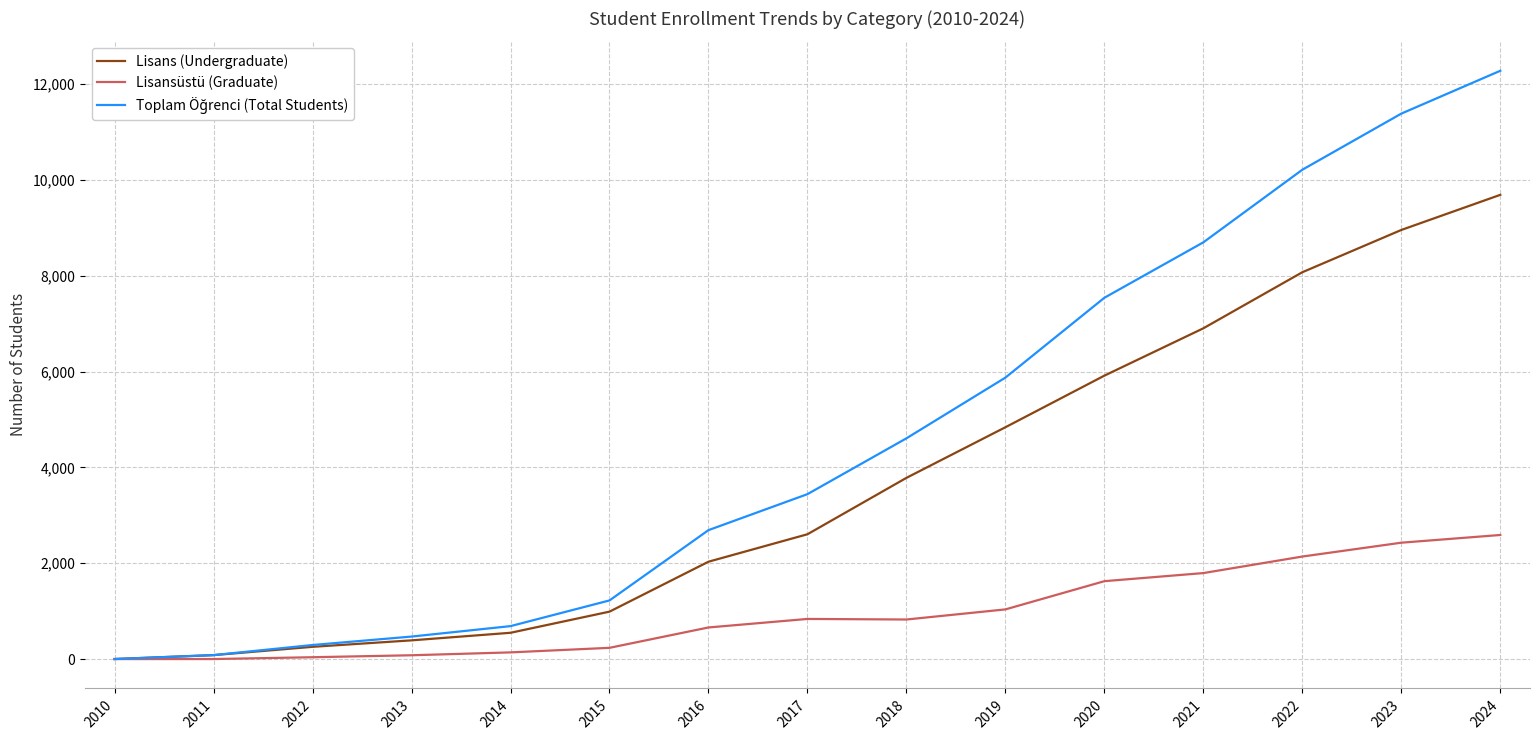

At which category is the sum across all series the highest?

2024